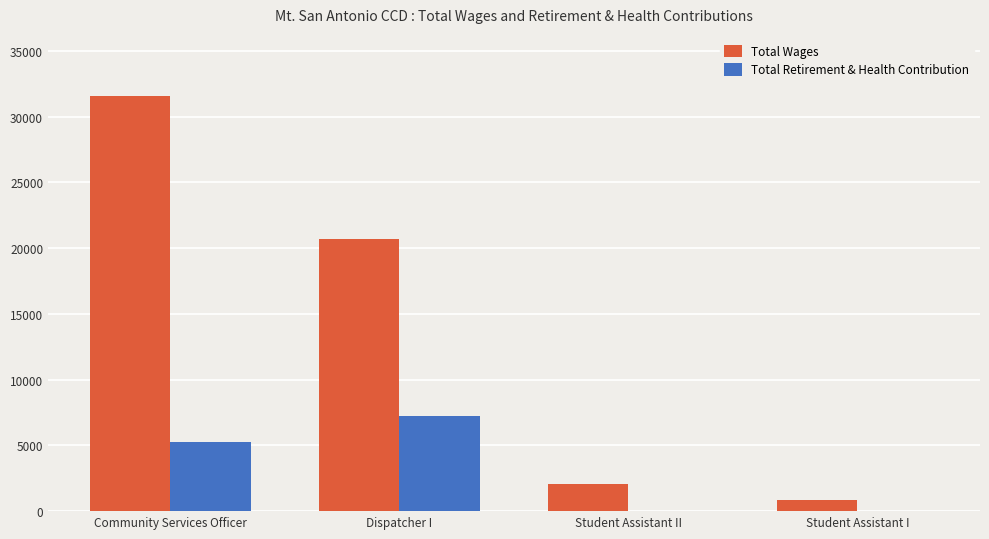

The Total Wages series shows 858 at Student Assistant I. True or false?

True